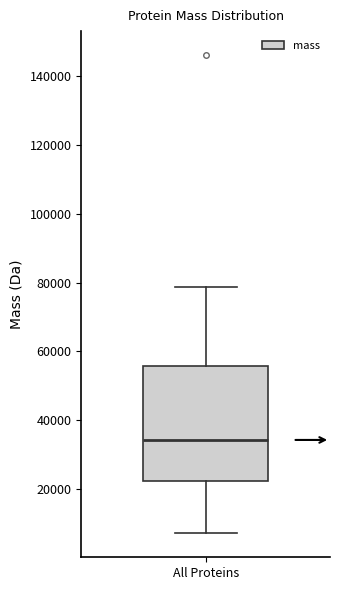

Where is the lower edge of the box for All Proteins on the y-axis? The values are not printed on the chart, so give them approximately, as read against the axis.

22000